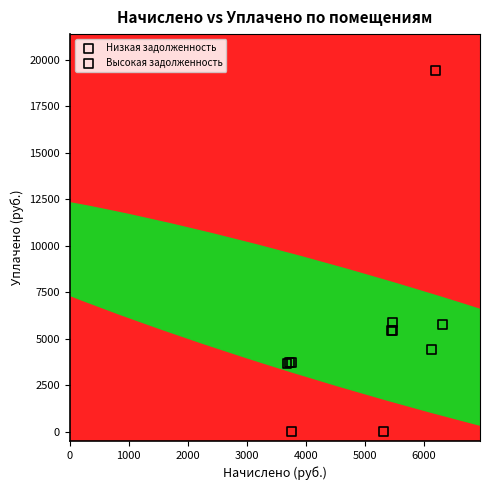

Which series contains the highest Y value?

Высокая задолженность